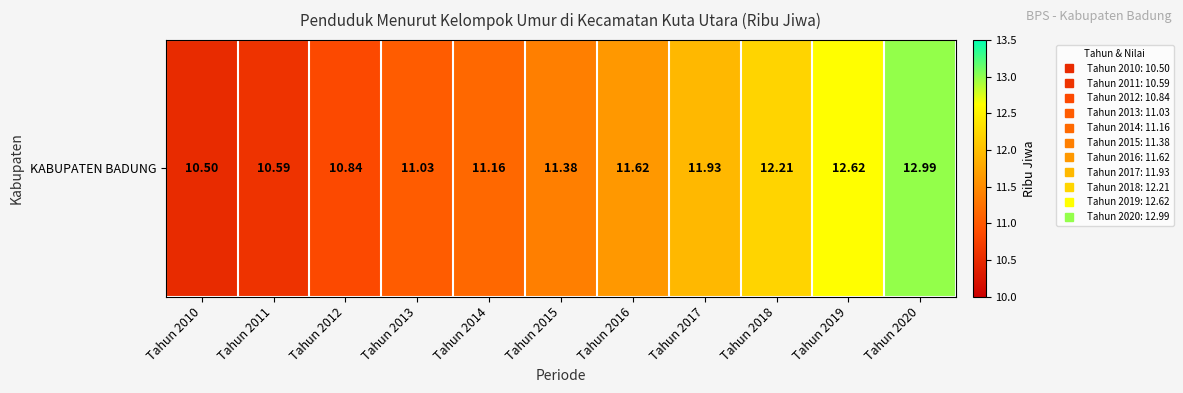

The value at Tahun 2013 is 17.6. True or false?

False